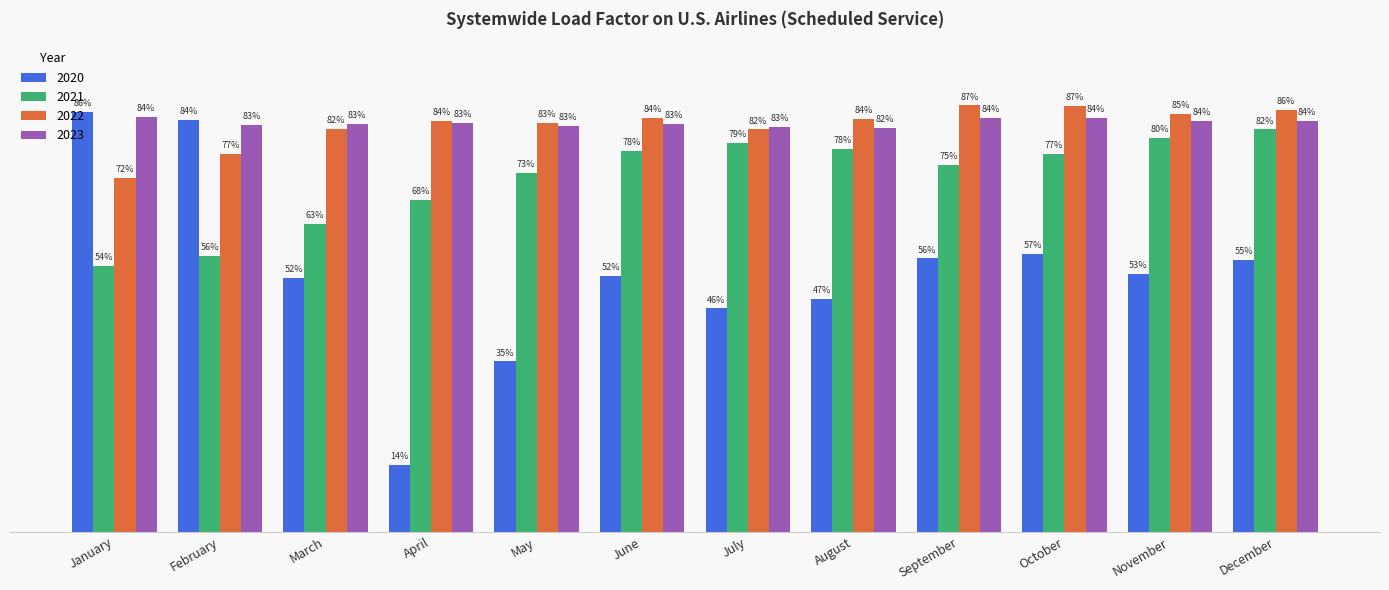

Where is 2021 nearest to the value 68?

April